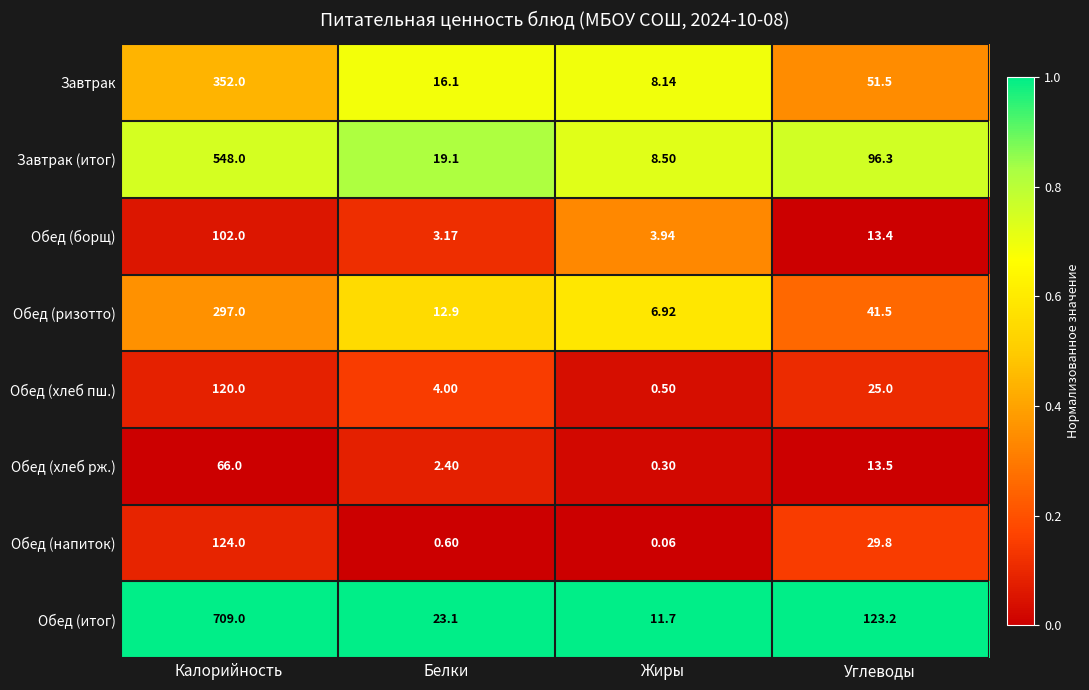

At which label does Обед (хлеб рж.) first exceed 13?

Калорийность